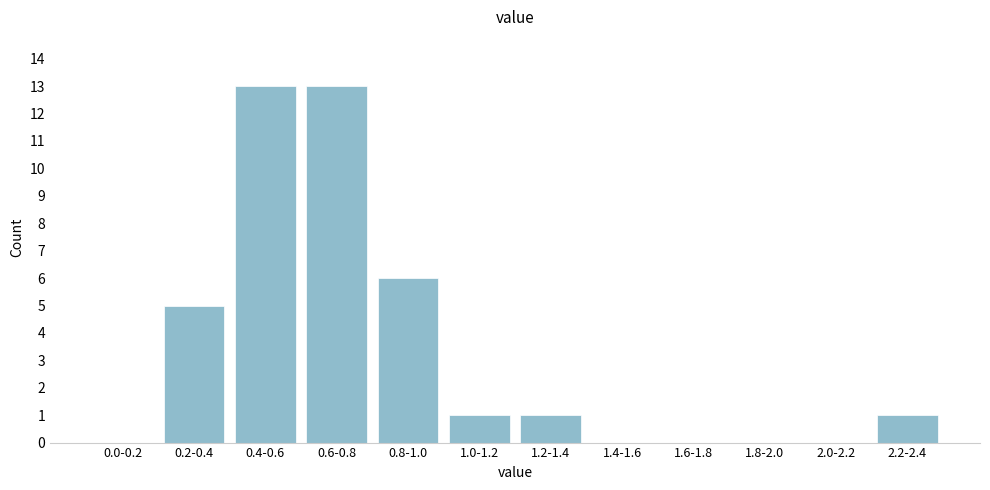

Reading right to left, extract all data points from this chart.

2.2-2.4=1	2.0-2.2=0	1.8-2.0=0	1.6-1.8=0	1.4-1.6=0	1.2-1.4=1	1.0-1.2=1	0.8-1.0=6	0.6-0.8=13	0.4-0.6=13	0.2-0.4=5	0.0-0.2=0